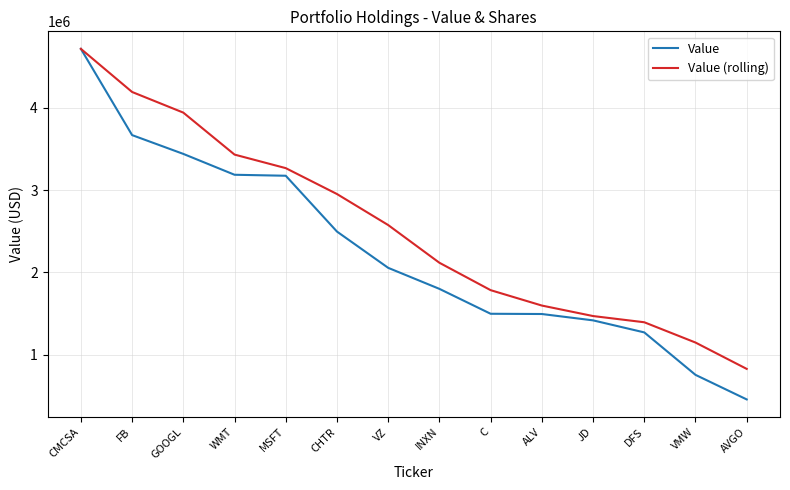

At WMT, list the series in order from smallest to largest.

Value, Value (rolling)